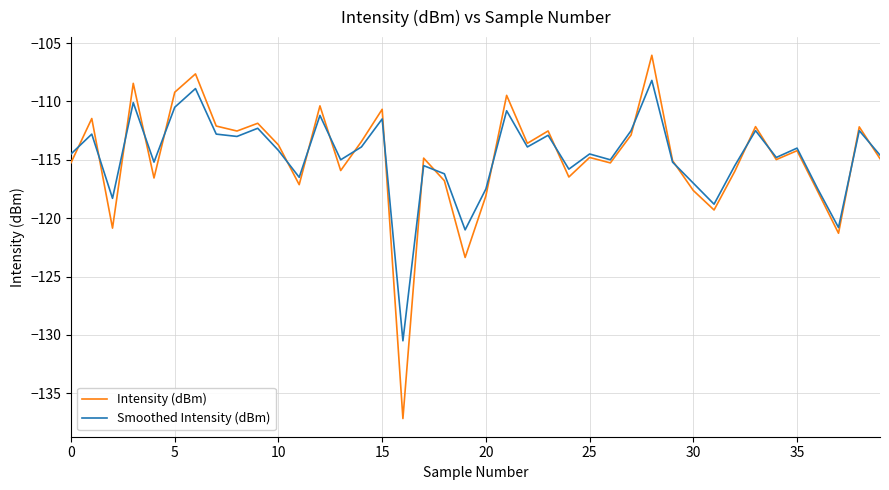

Which series has the widest spread of values?

Intensity (dBm)